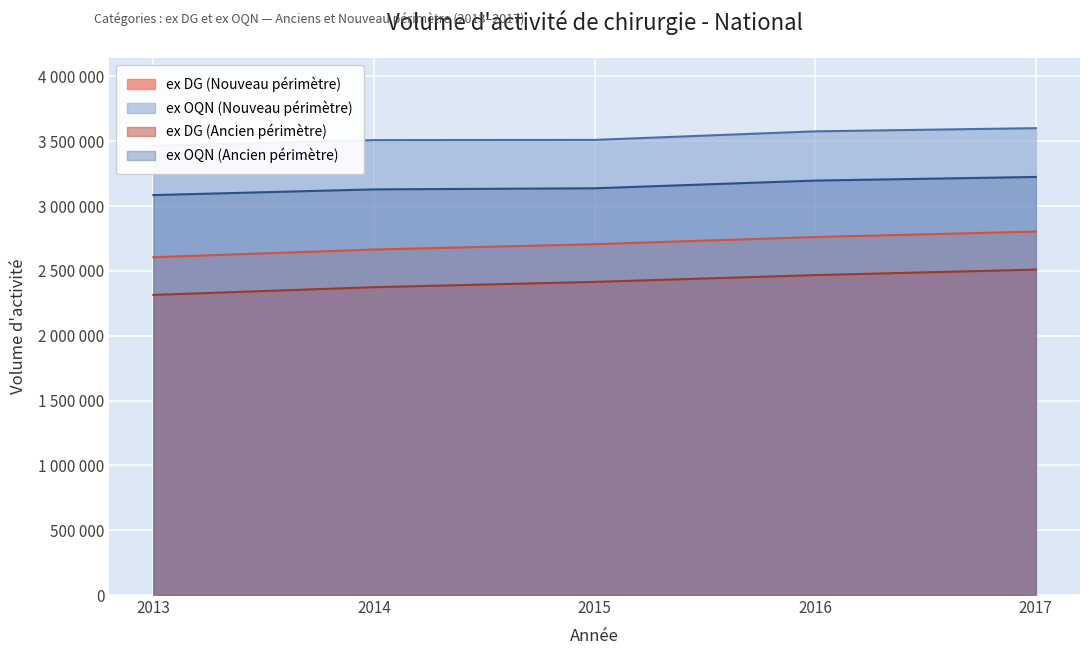

The value of ex DG (Nouveau périmètre) at 2016 is 2761670. True or false?

True